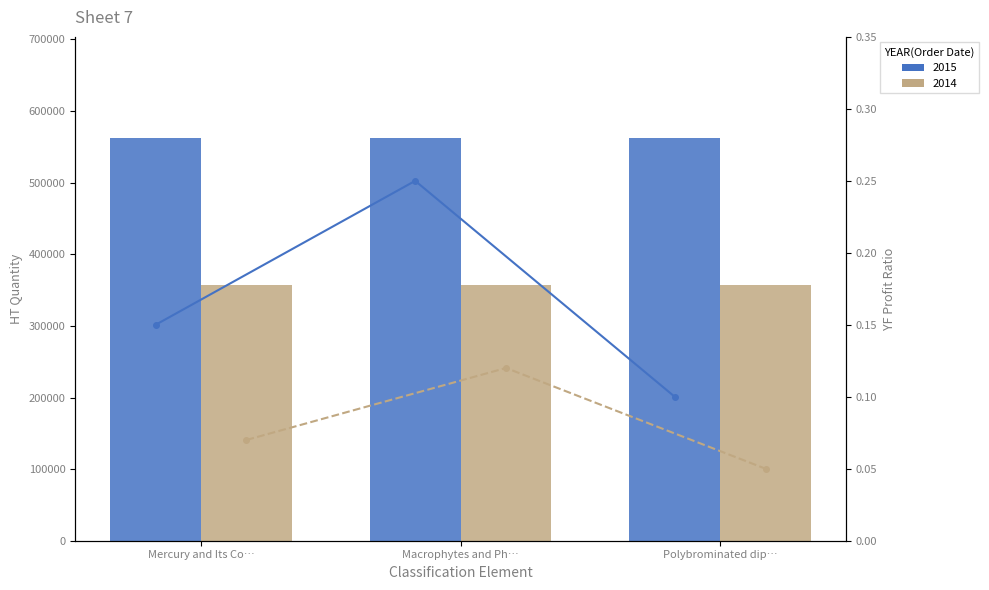

At which label is the value closest to 562891?

Mercury and Its Co…